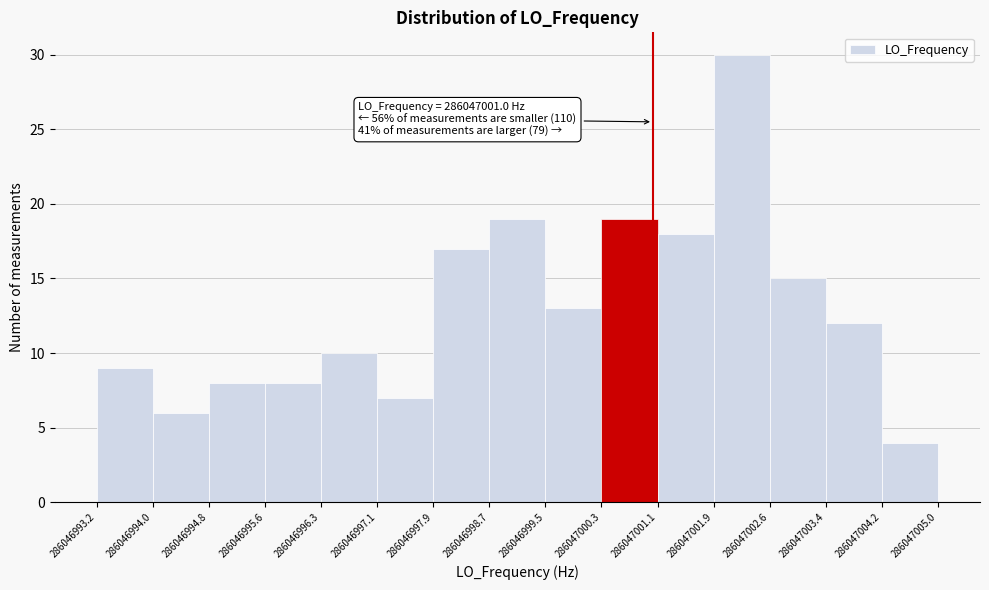

Over which range of the x-axis is the bar tallest?

286047001.9 to 286047002.6